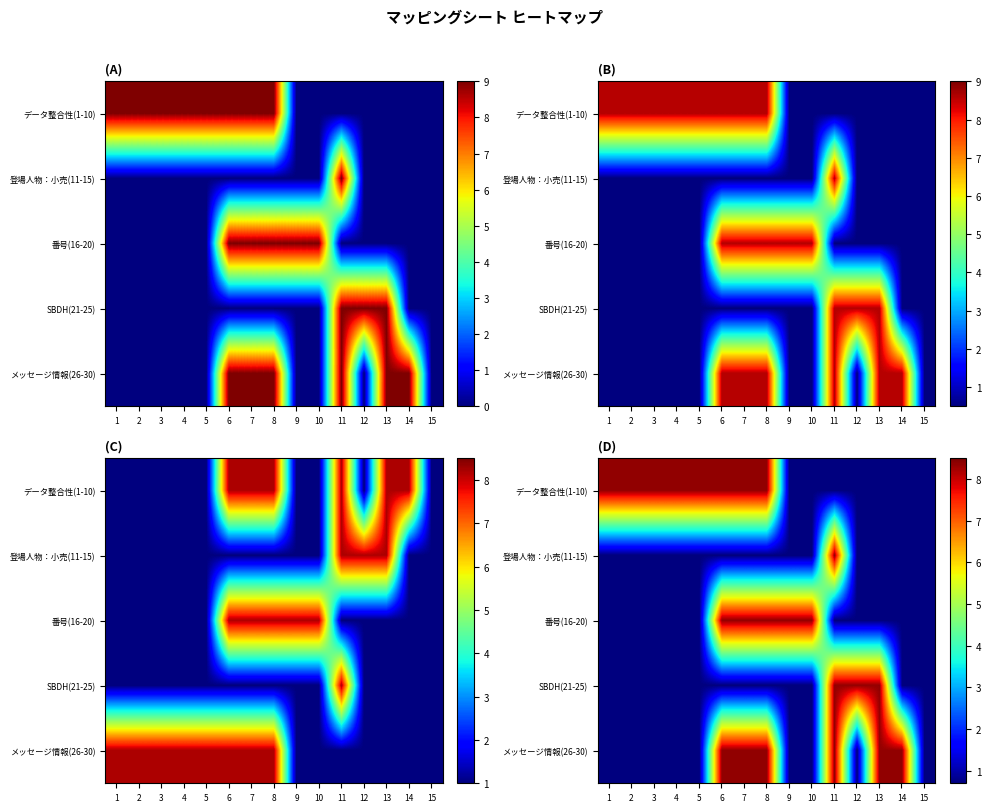

How many data points does each series have?

15